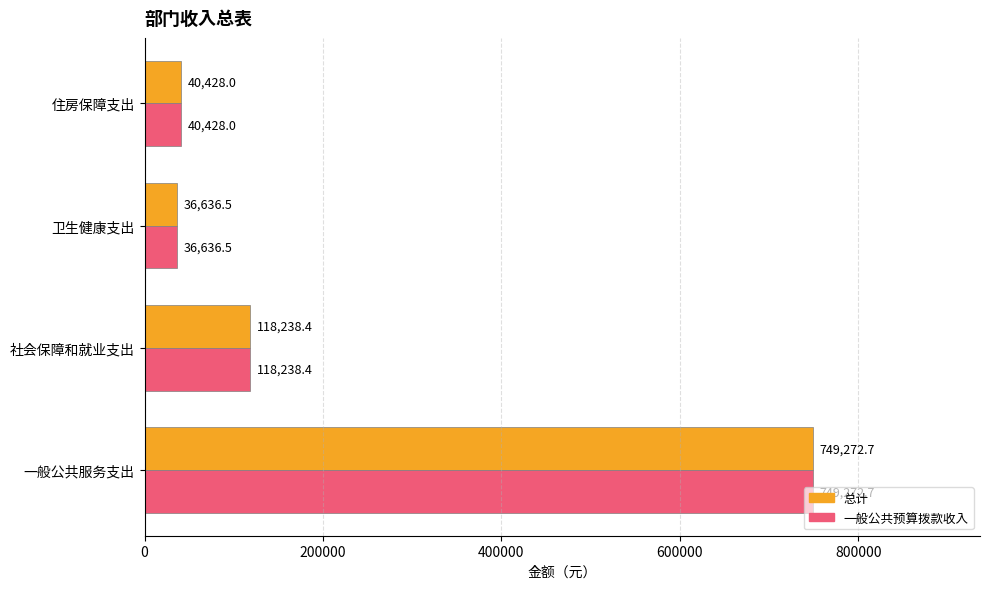

List the labels in order of 一般公共预算拨款收入 value, largest first.

一般公共服务支出, 社会保障和就业支出, 住房保障支出, 卫生健康支出